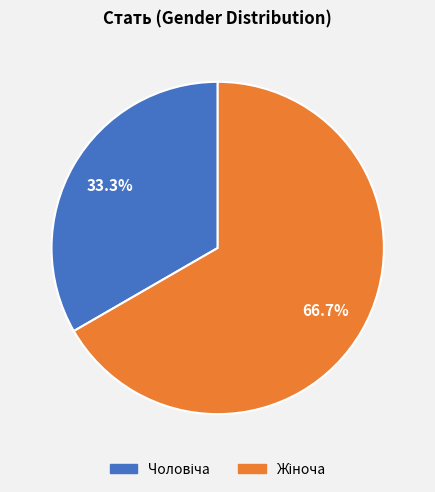

Does any single category account for the majority?

Yes